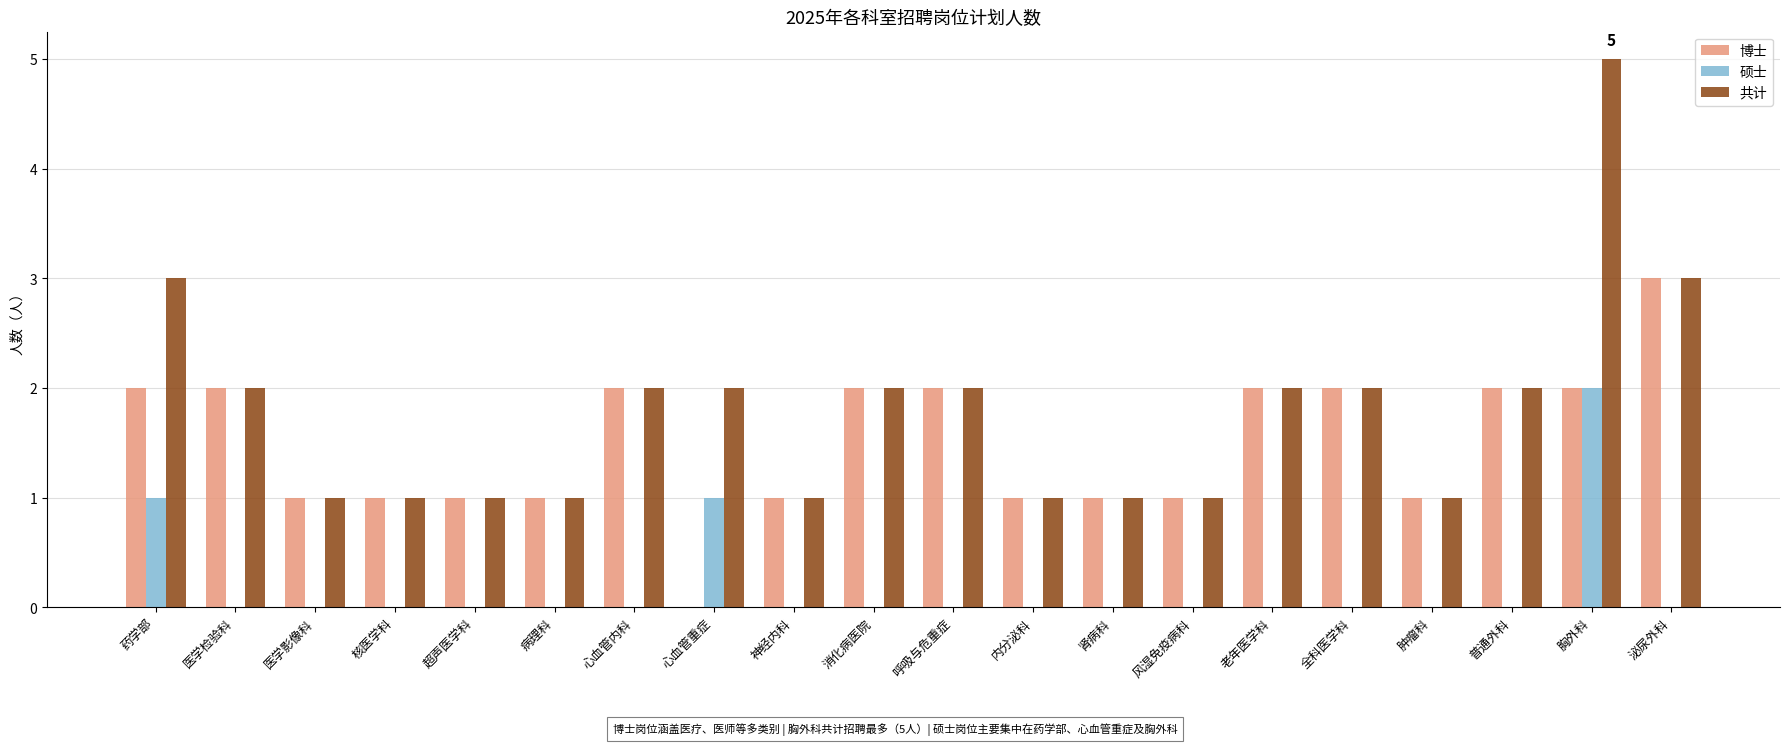

What is the maximum value for 博士?

3